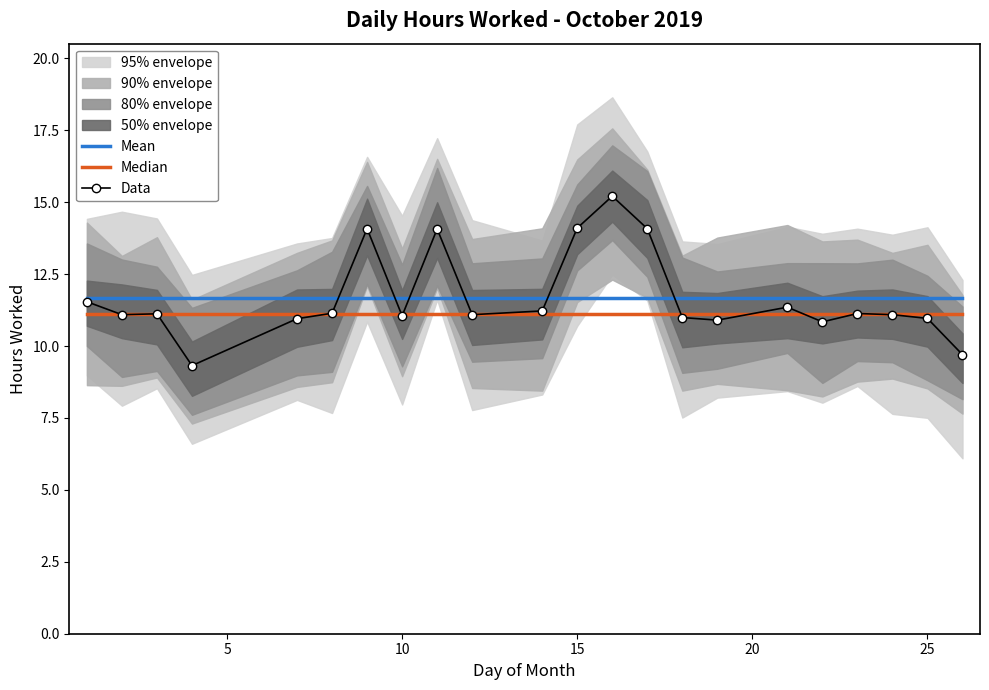

The value of Mean at 15 is 19.3. True or false?

False